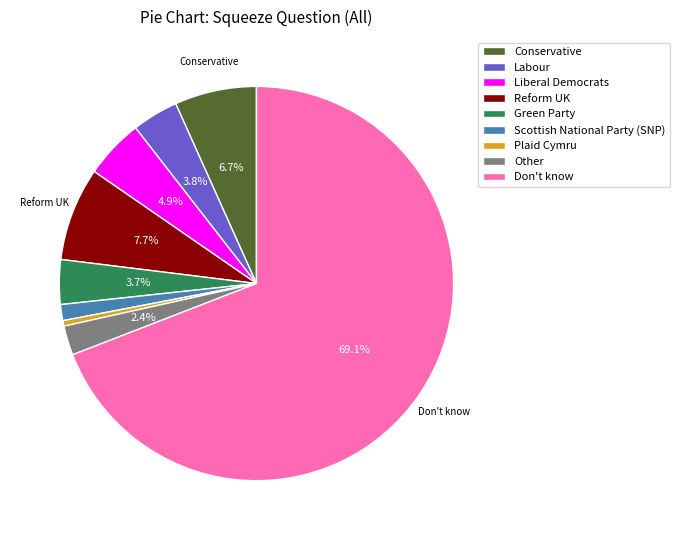

To the nearest percent, what is the combined percentage of Plaid Cymru and Conservative?

7%